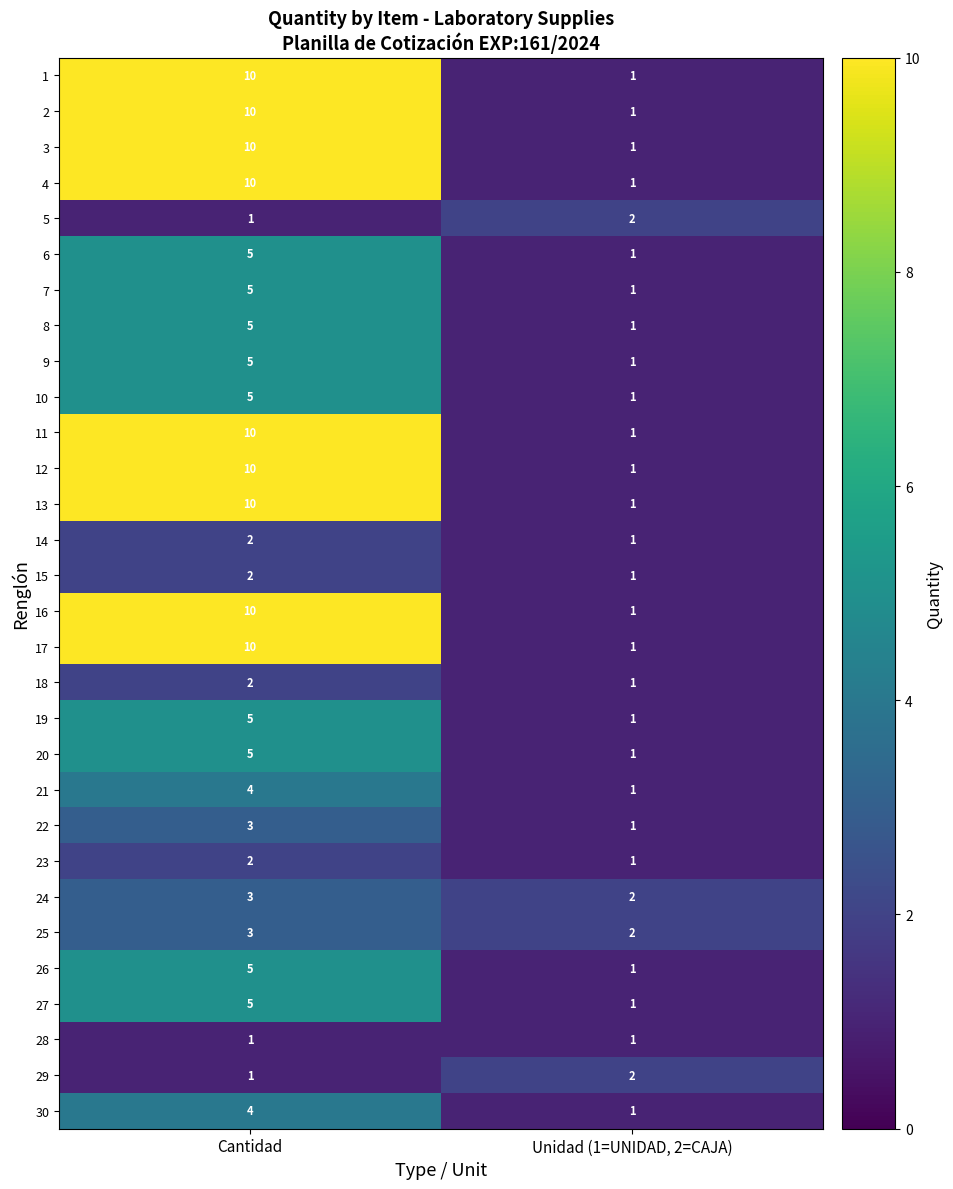

How many categories are shown in the chart?

2